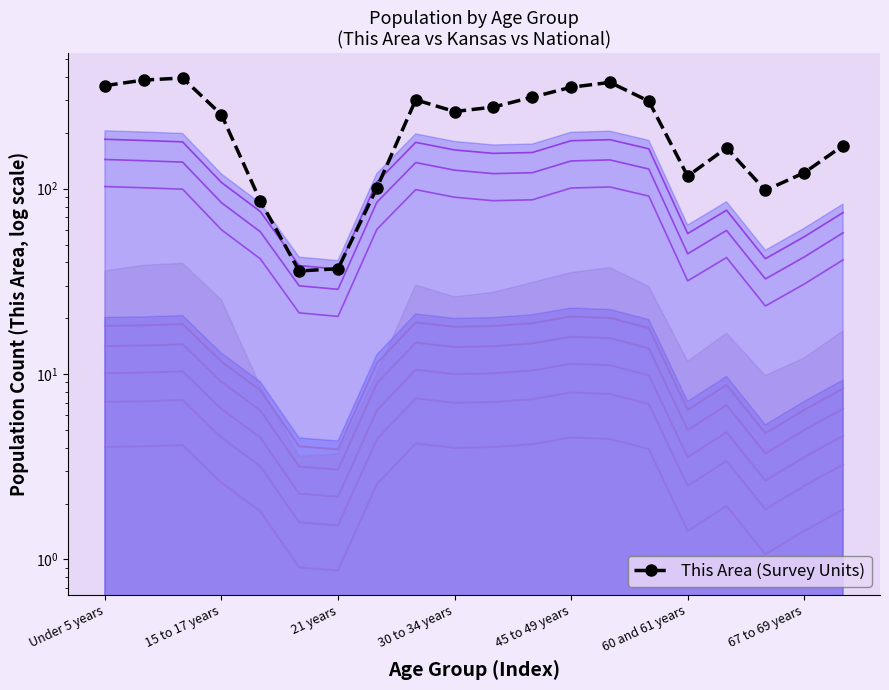

Where is the data nearest to the value 216?

15 to 17 years